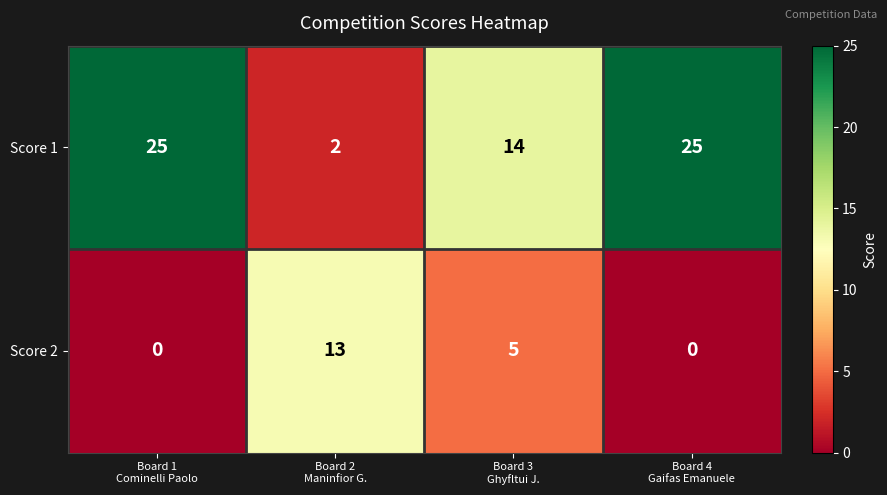

At how many categories does at least one series exceed 3?

4